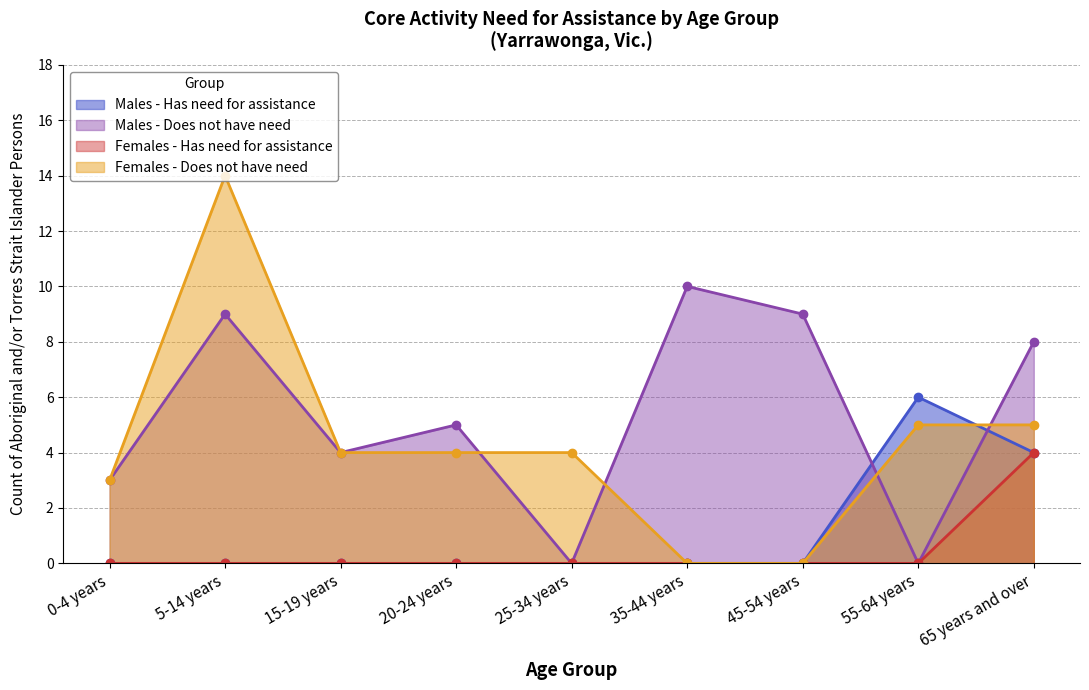

At how many categories does at least one series exceed 12?

1